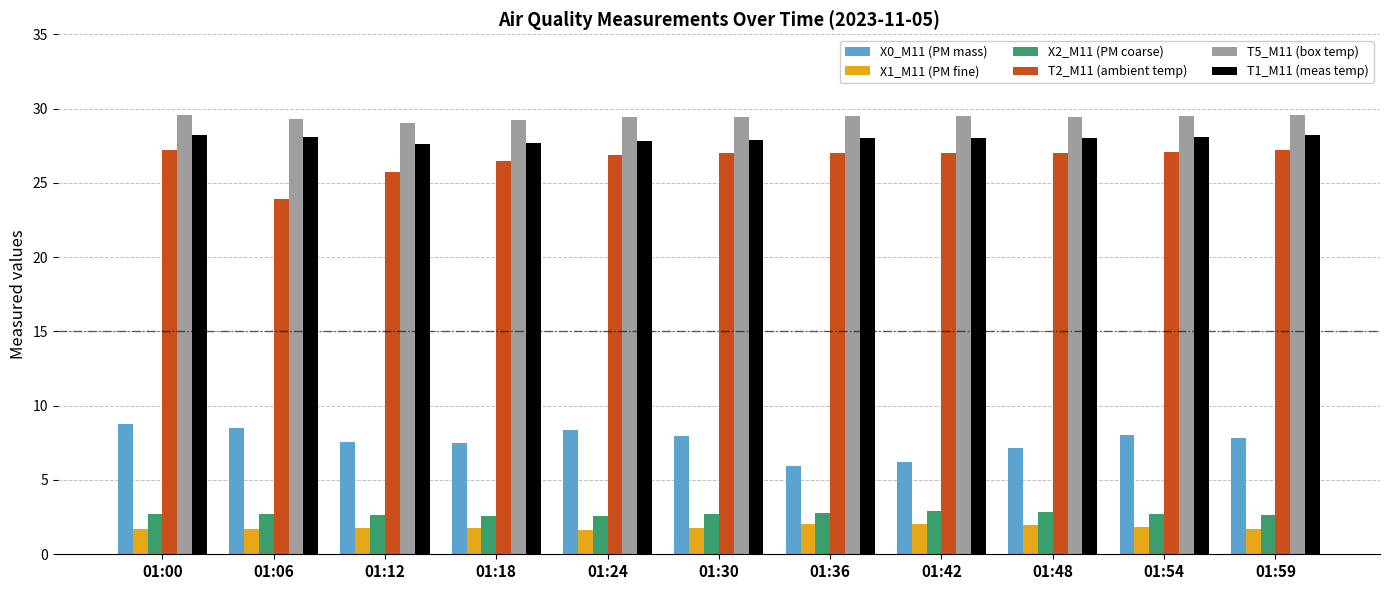

What is the highest value of the T5_M11 (box temp) series?

29.6